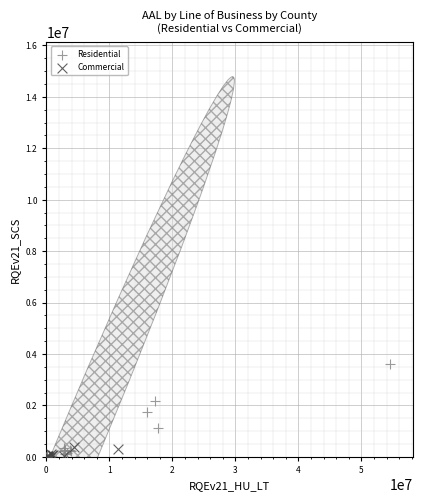

Which series contains the highest Y value?

Residential